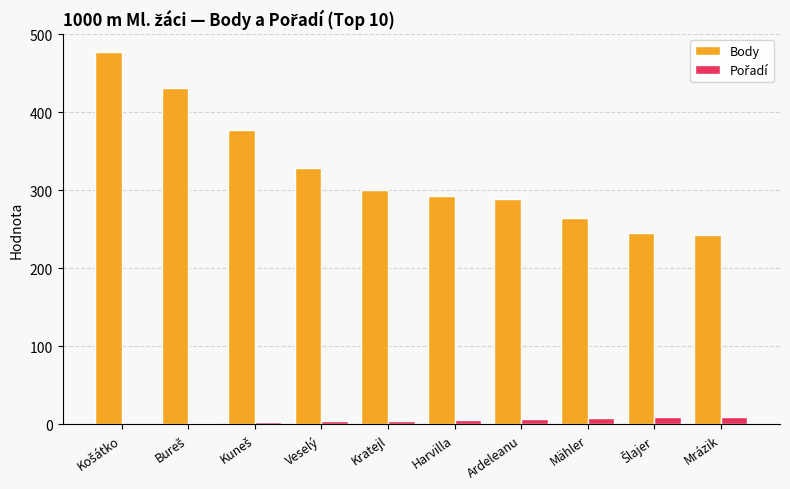

Which series has the largest total across all categories?

Body